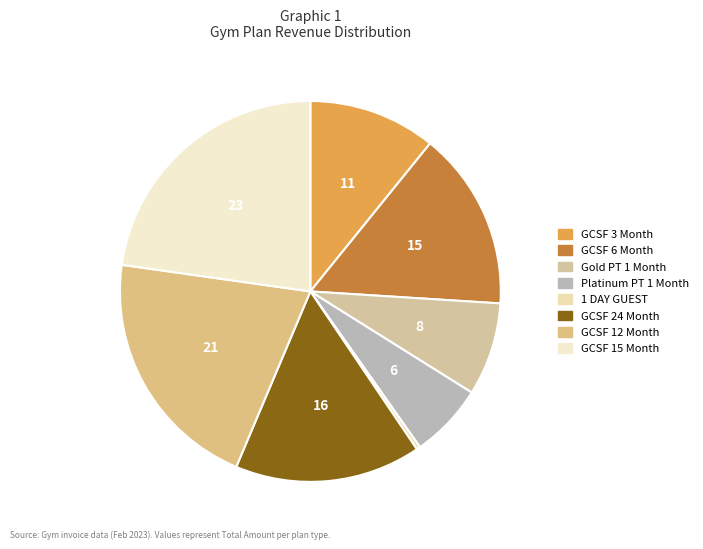

To the nearest percent, what is the combined percentage of GCSF 6 Month and GCSF 12 Month?

36%